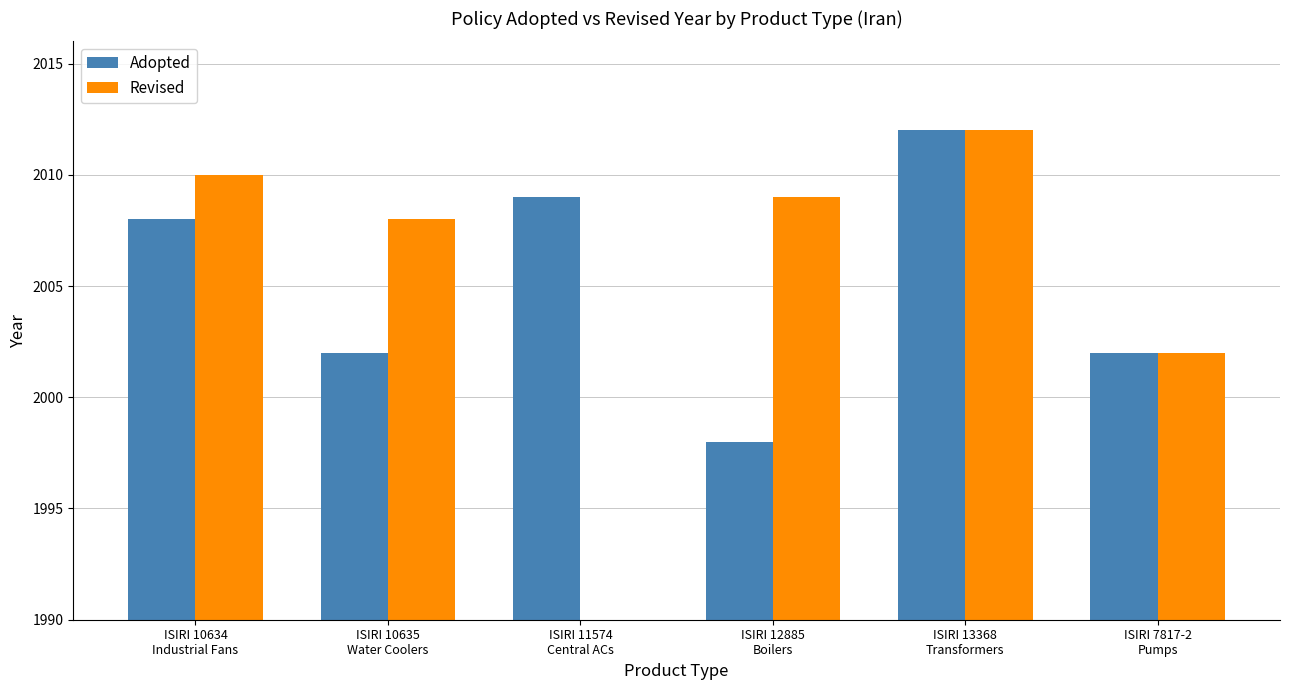

What is the difference between the Adopted values at ISIRI 10634
Industrial Fans and ISIRI 10635
Water Coolers?

6